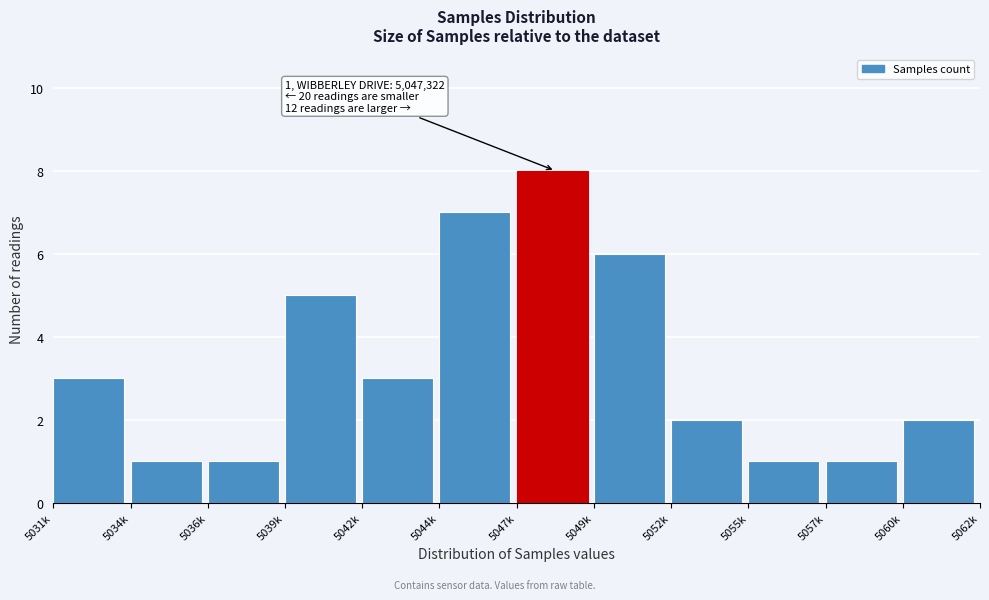

Reading left to right, list all the values displayed in this chart.

3	1	1	5	3	7	8	6	2	1	1	2